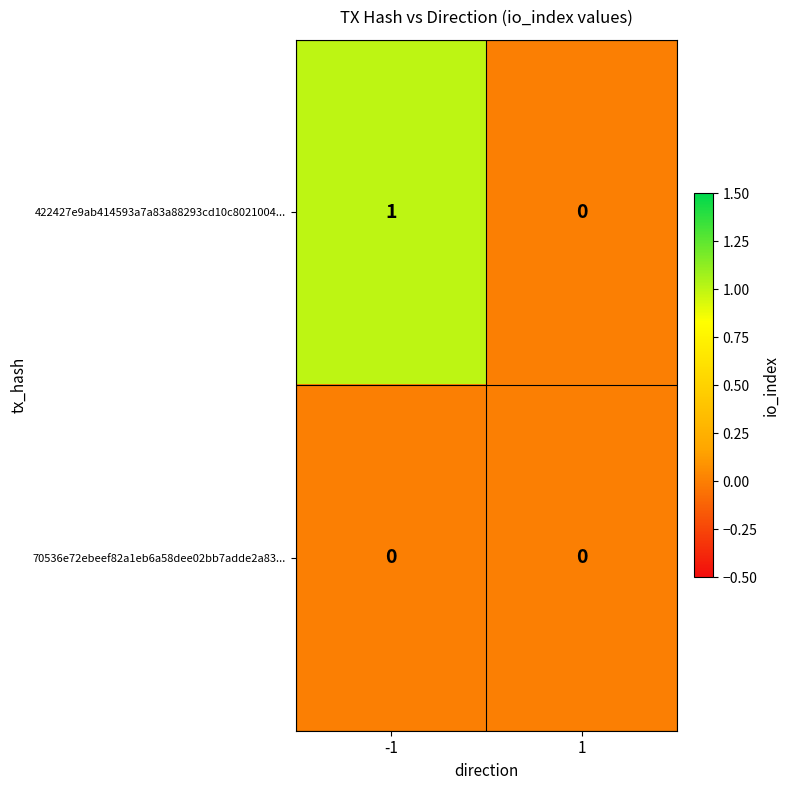

List the labels in order of 422427e9ab414593a7a83a88293cd10c8021004... value, smallest first.

1, -1